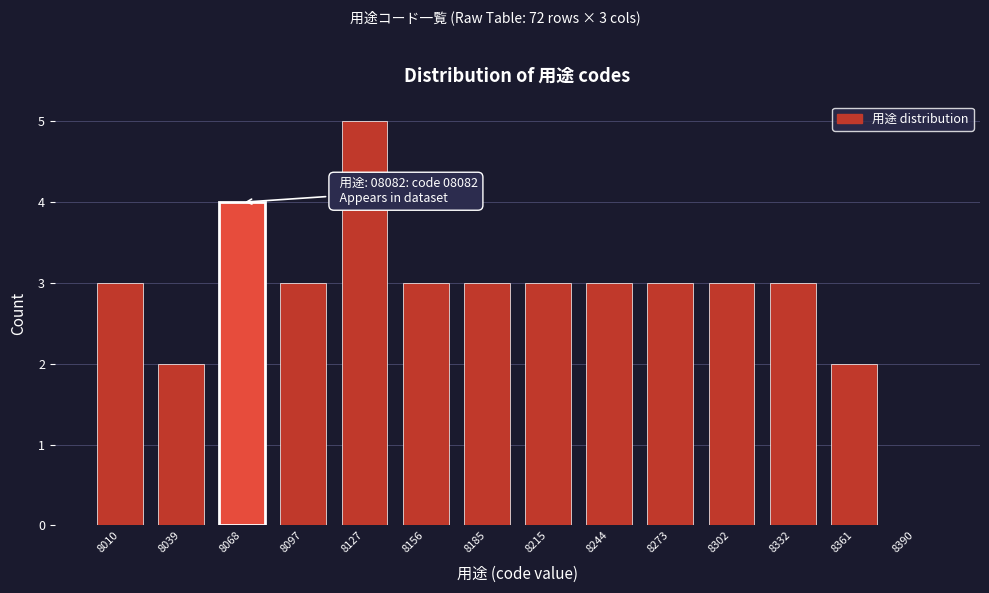

Reading left to right, extract all data points from this chart.

8010=3	8039=2	8068=4	8097=3	8127=5	8156=3	8185=3	8215=3	8244=3	8273=3	8302=3	8332=3	8361=2	8390=0